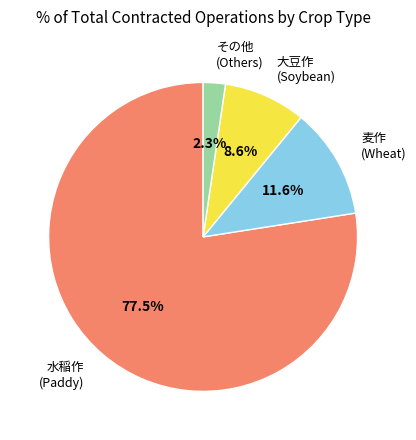

Count the number of slices in the pie.

4